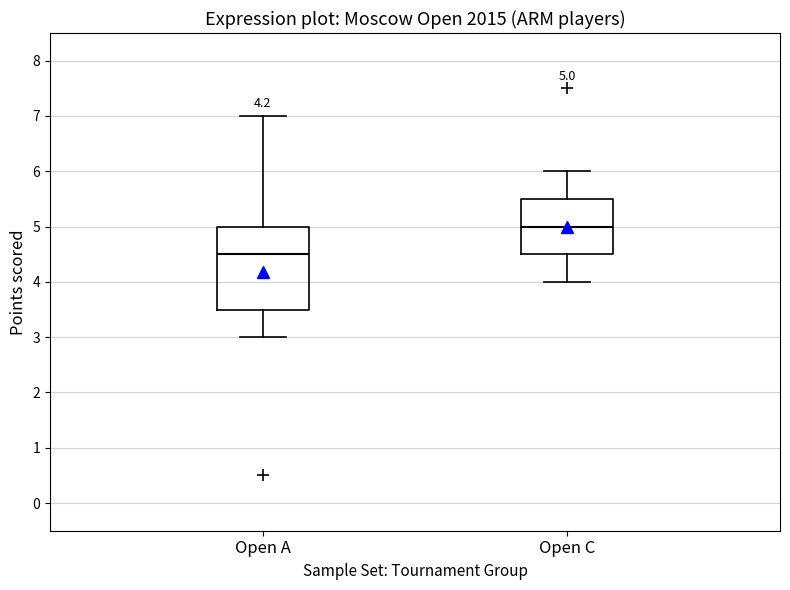

Which box has the lowest median line?

Open A